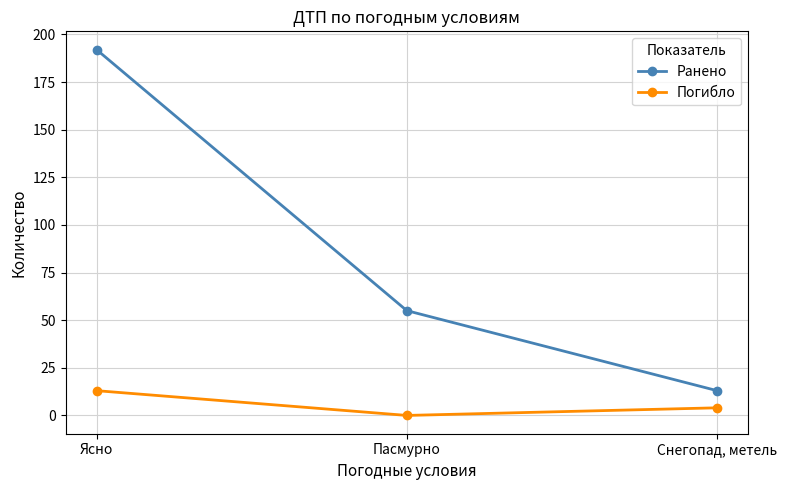

Is the value of Погибло at Снегопад, метель greater than the value of Ранено at Ясно?

No